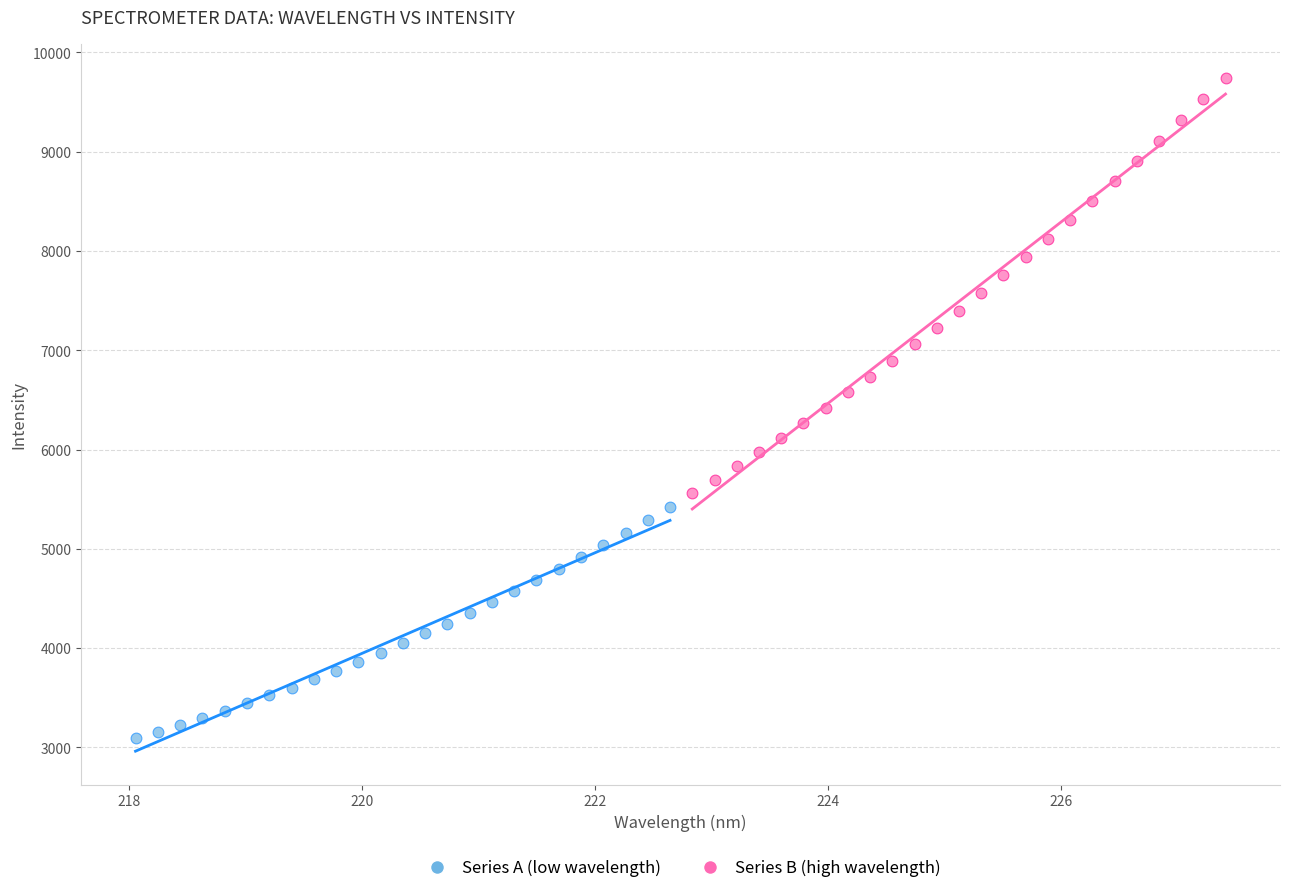

Which series has the largest Y range (max minus min)?

Series B (high wavelength)